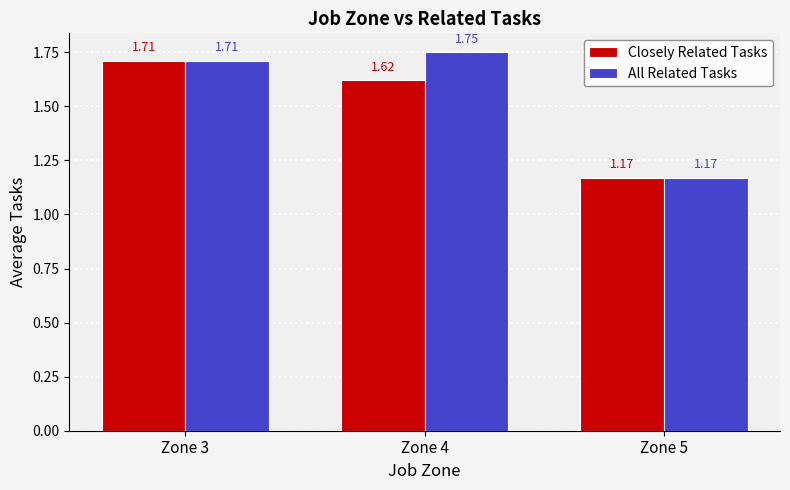

Which series has the largest range (max minus min)?

All Related Tasks